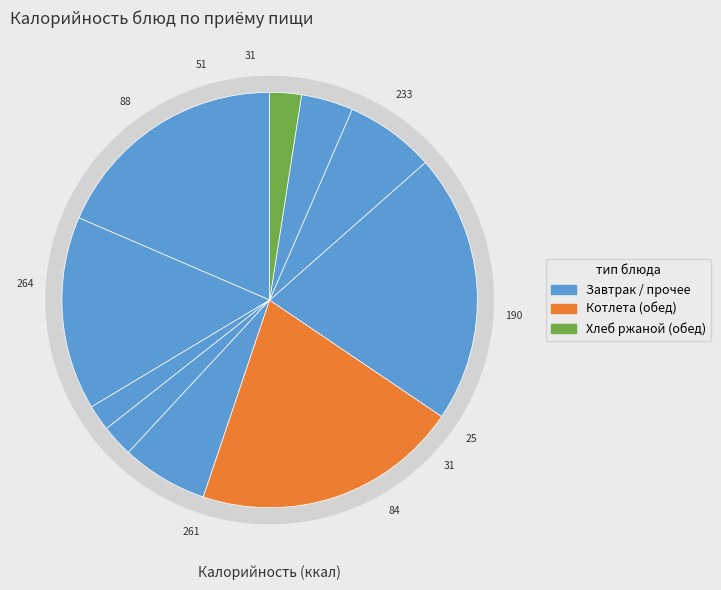

Is the sum of хлеб ржаной (завтрак) and Хлеб ржаной (обед) greater than half?

No